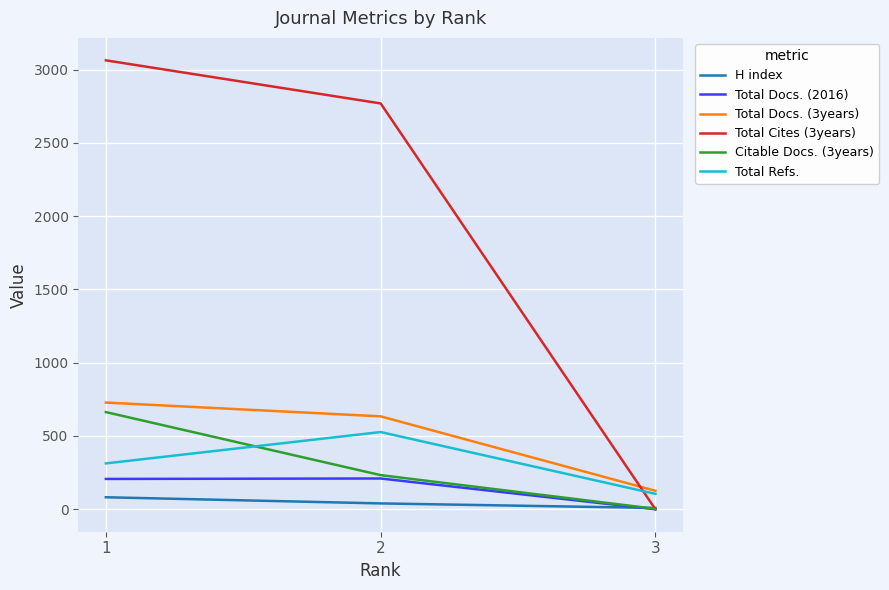

Which series has the largest total across all categories?

Total Cites (3years)